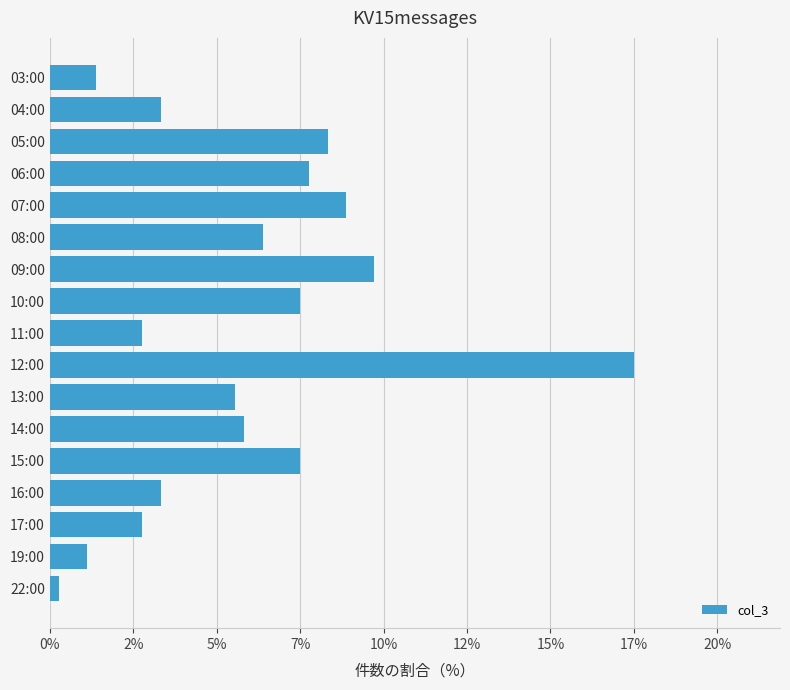

Are the bars horizontal?

Yes